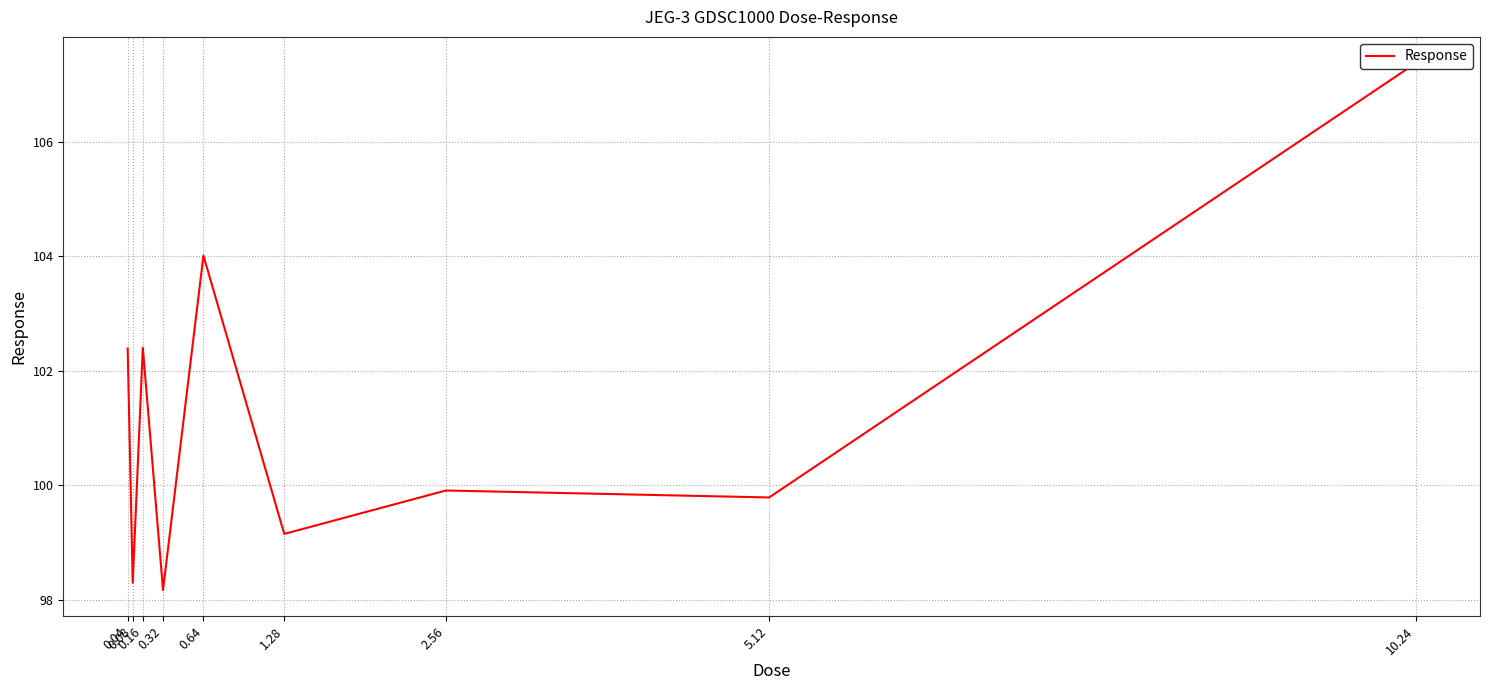

Is it true that the value at 1.28 is 162.3?

False